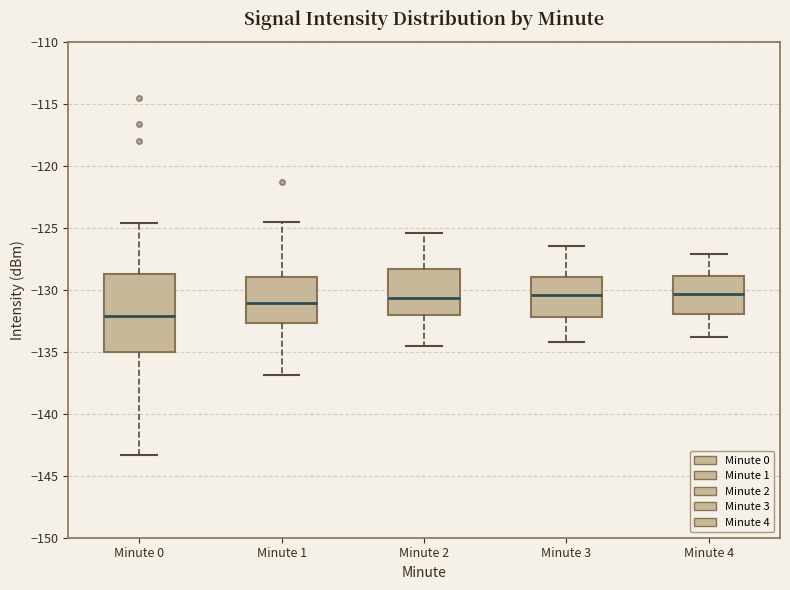

Where does the median line of the box for Minute 2 sit on the y-axis? The values are not printed on the chart, so give them approximately, as read against the axis.

-130.5